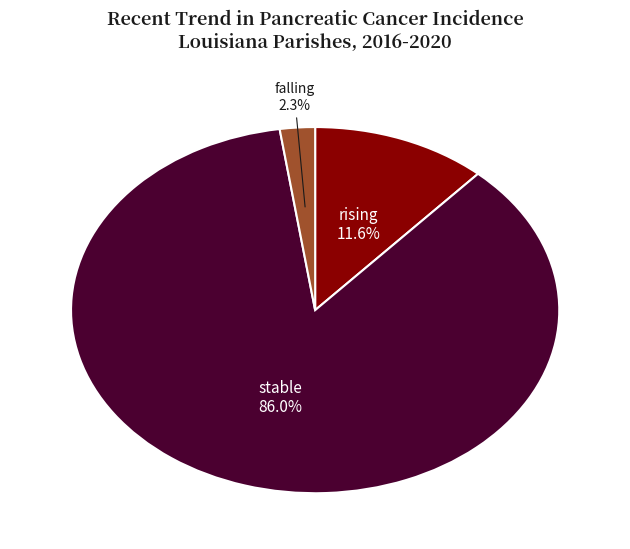

To the nearest percent, what is the difference between the stable and rising slice percentages?

74%